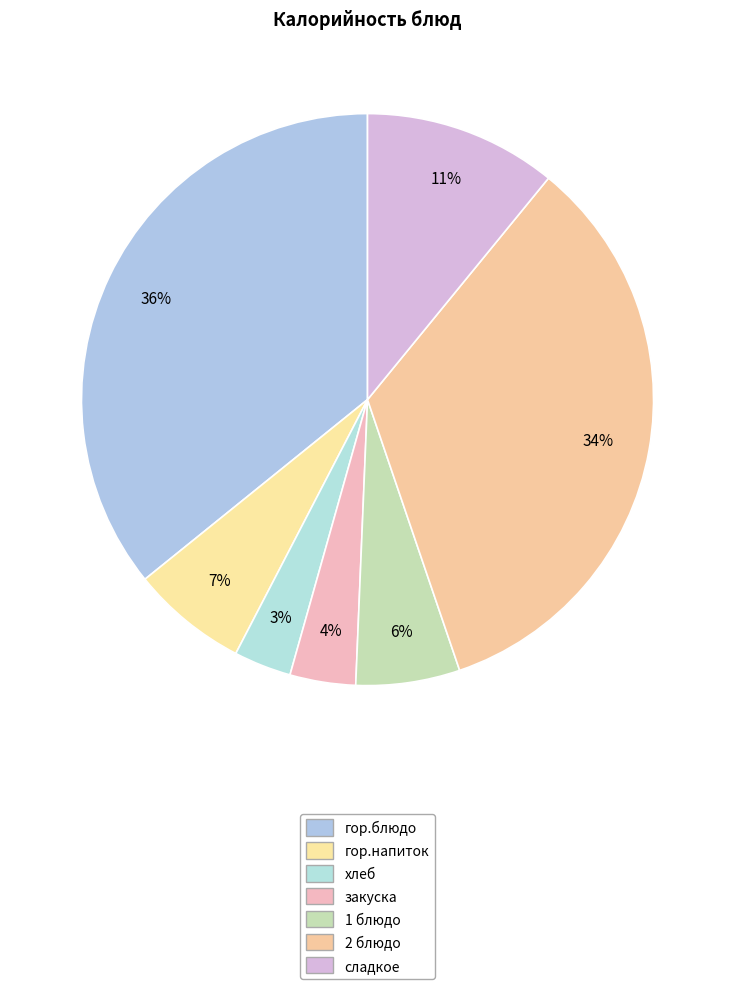

Does any single category account for the majority?

No